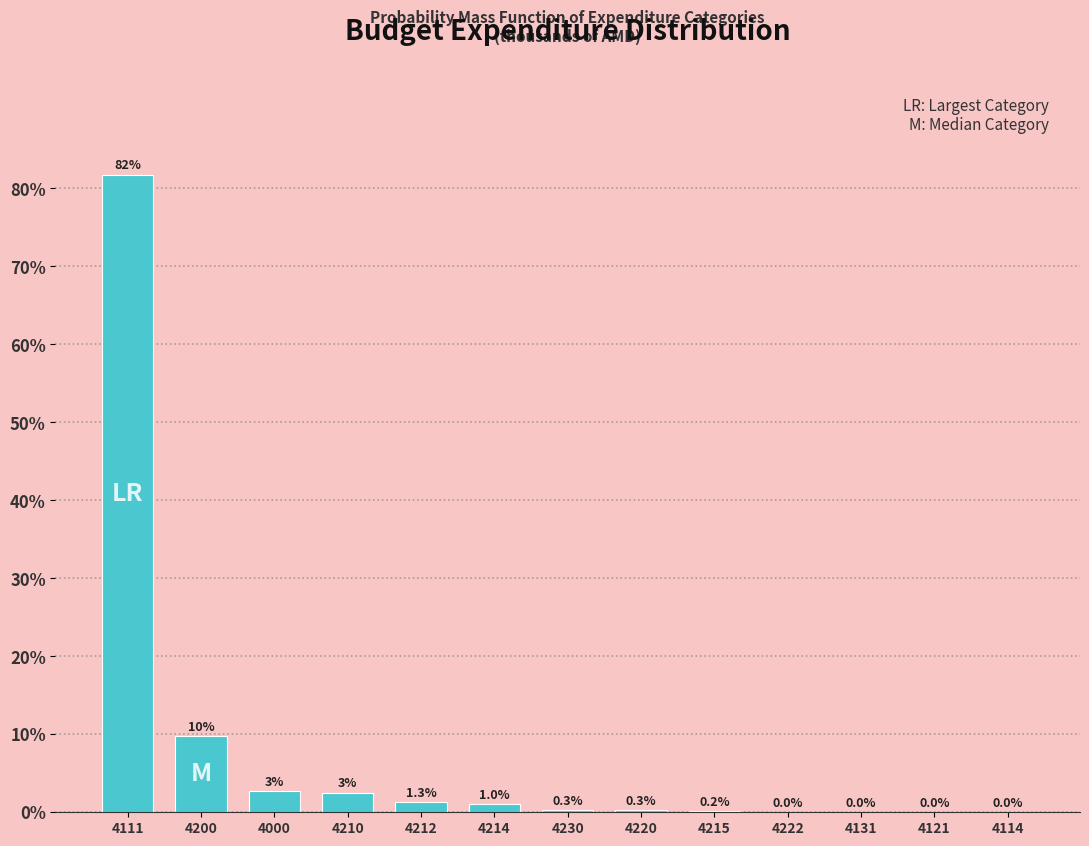

Which label corresponds to the largest value in the chart?

4111